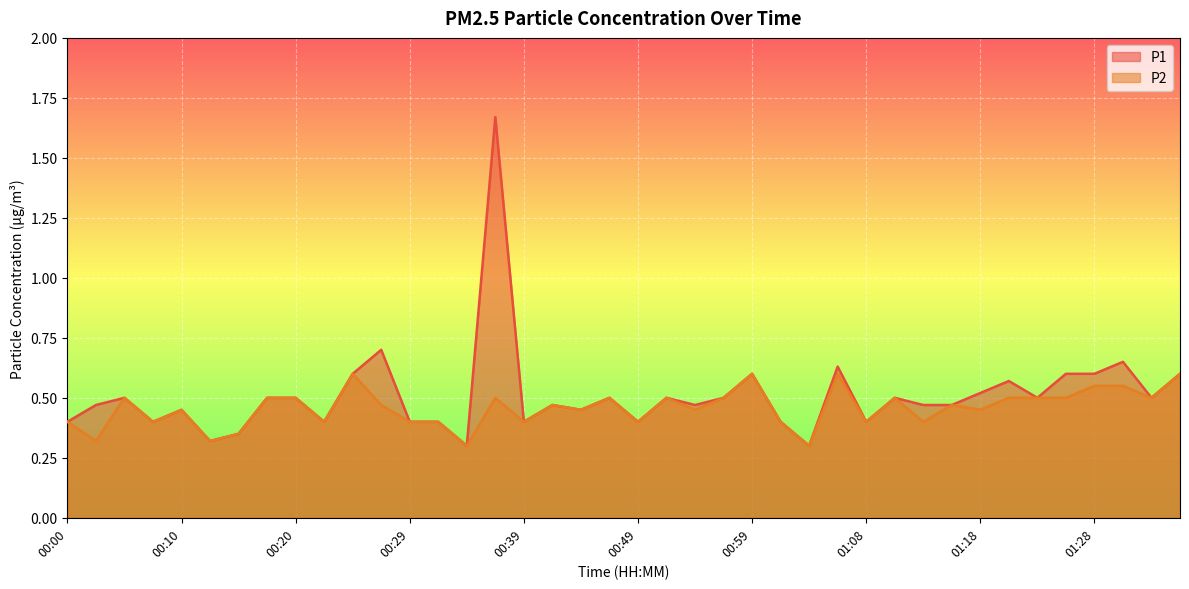

Is it true that P1 equals 0.5 at 00:42?

True